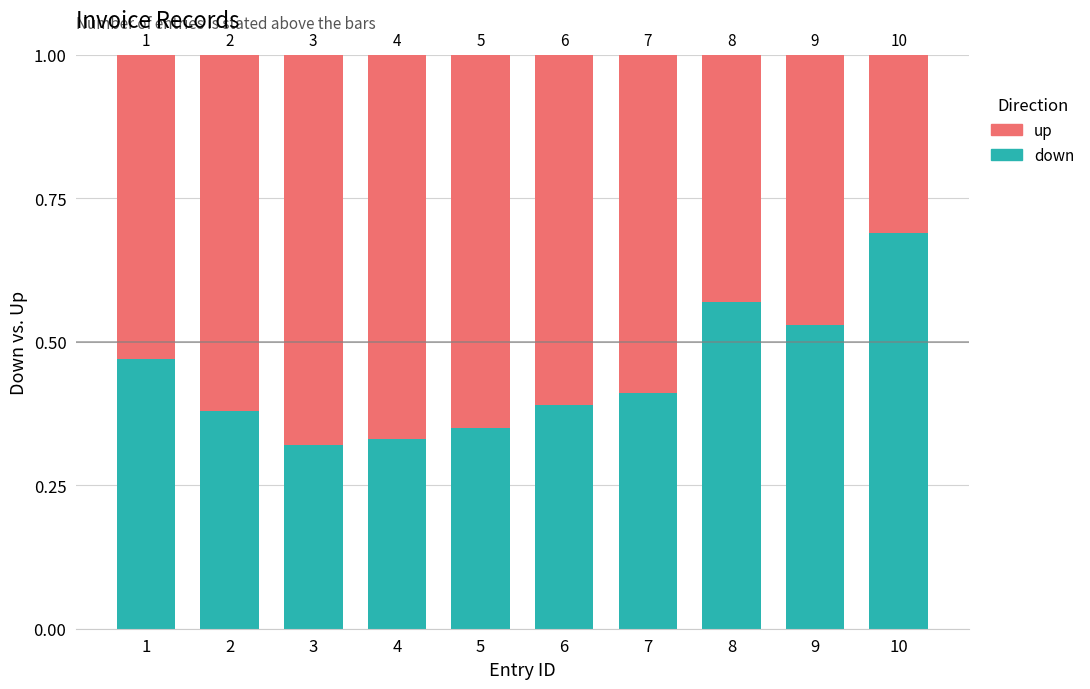

What is the approximate value of up at 5?

0.7